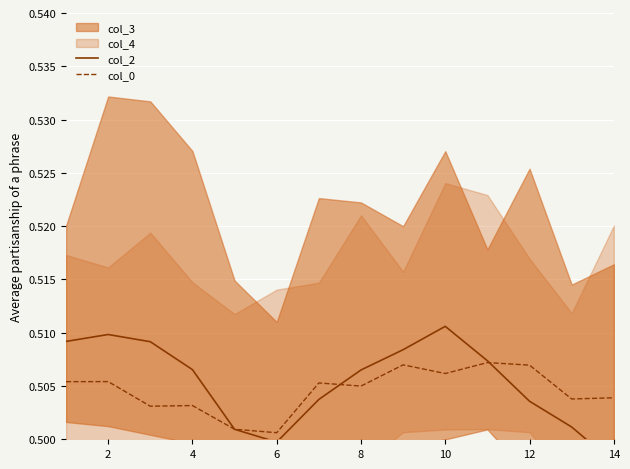

The col_0 series shows 0.3 at 4. True or false?

False